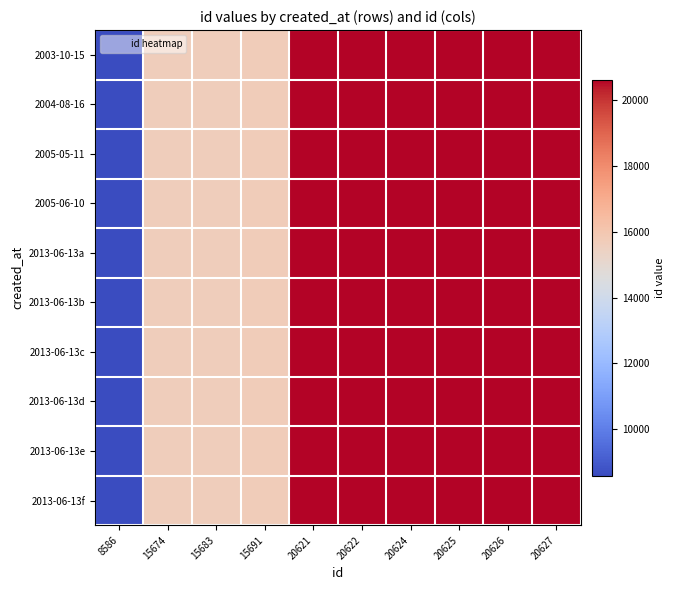

Rank the series at 15674 from lowest to highest value.

2003-10-15, 2004-08-16, 2005-05-11, 2005-06-10, 2013-06-13a, 2013-06-13b, 2013-06-13c, 2013-06-13d, 2013-06-13e, 2013-06-13f